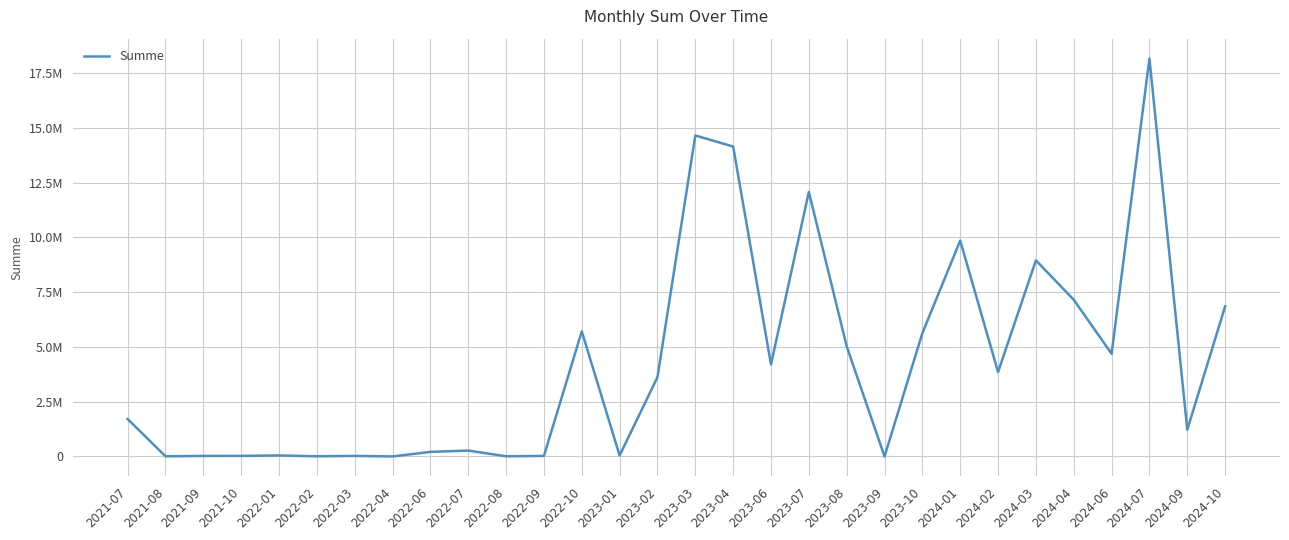

Does the chart have visible grid lines?

Yes